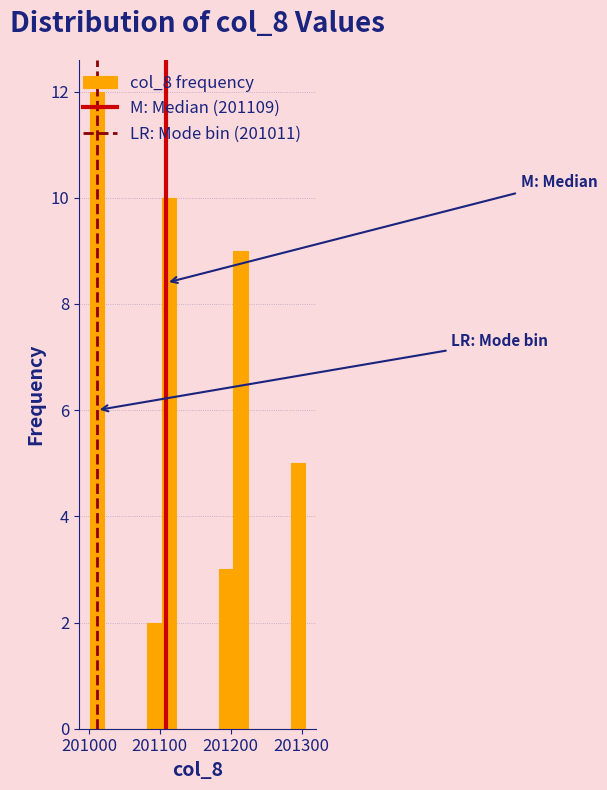

Around what value on the x-axis is the tallest bar? Give the approximate position of its centre, as read against the axis.

201010